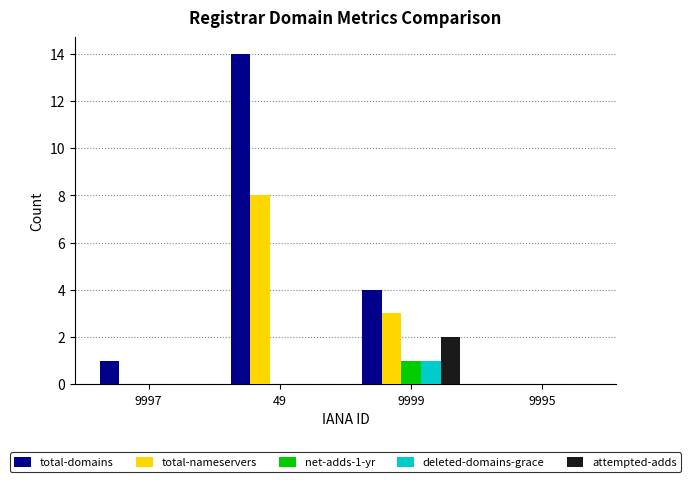

Reading right to left, transcribe all the data shown in this chart.

total-domains: 9995=0	9999=4	49=14	9997=1
total-nameservers: 9995=0	9999=3	49=8	9997=0
net-adds-1-yr: 9995=0	9999=1	49=0	9997=0
deleted-domains-grace: 9995=0	9999=1	49=0	9997=0
attempted-adds: 9995=0	9999=2	49=0	9997=0